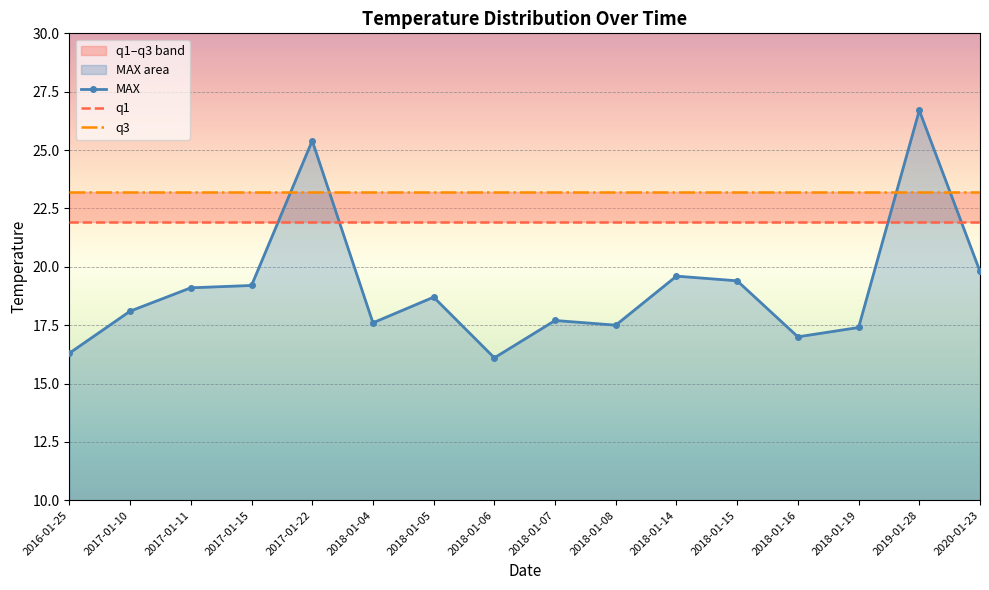

Is it true that q1 equals 7.2 at 2016-01-25?

False